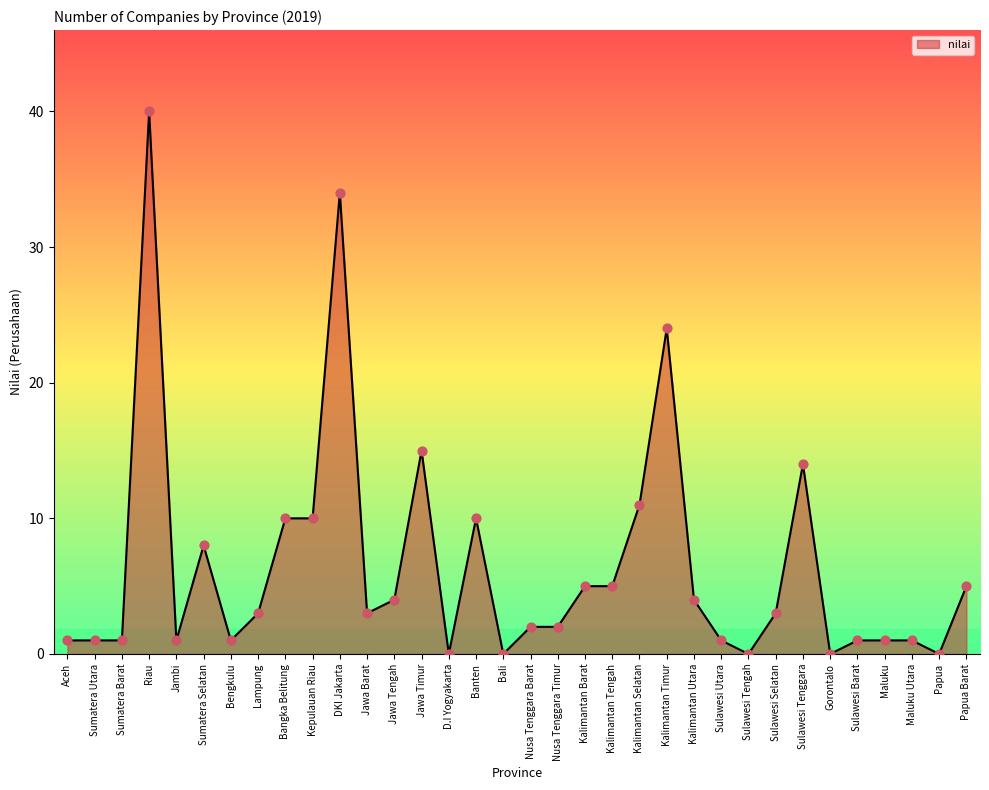

Between D.I Yogyakarta and Jambi, which is larger?

Jambi